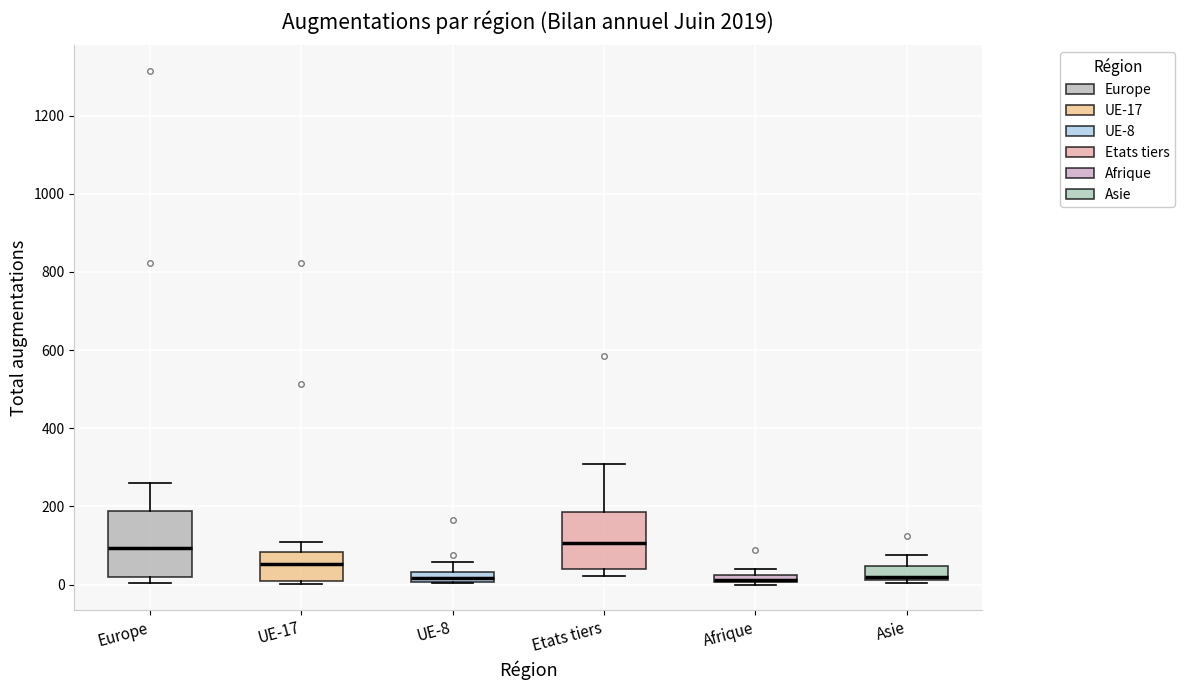

Where is the upper edge of the box for Etats tiers on the y-axis? The values are not printed on the chart, so give them approximately, as read against the axis.

180